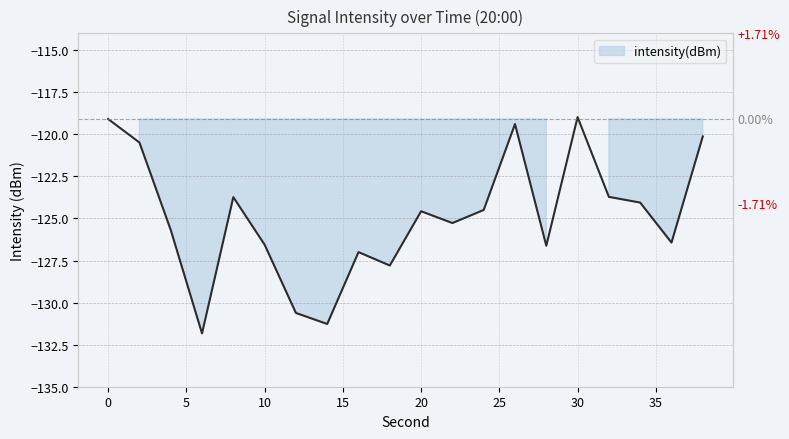

What is the smallest value displayed?

-131.8